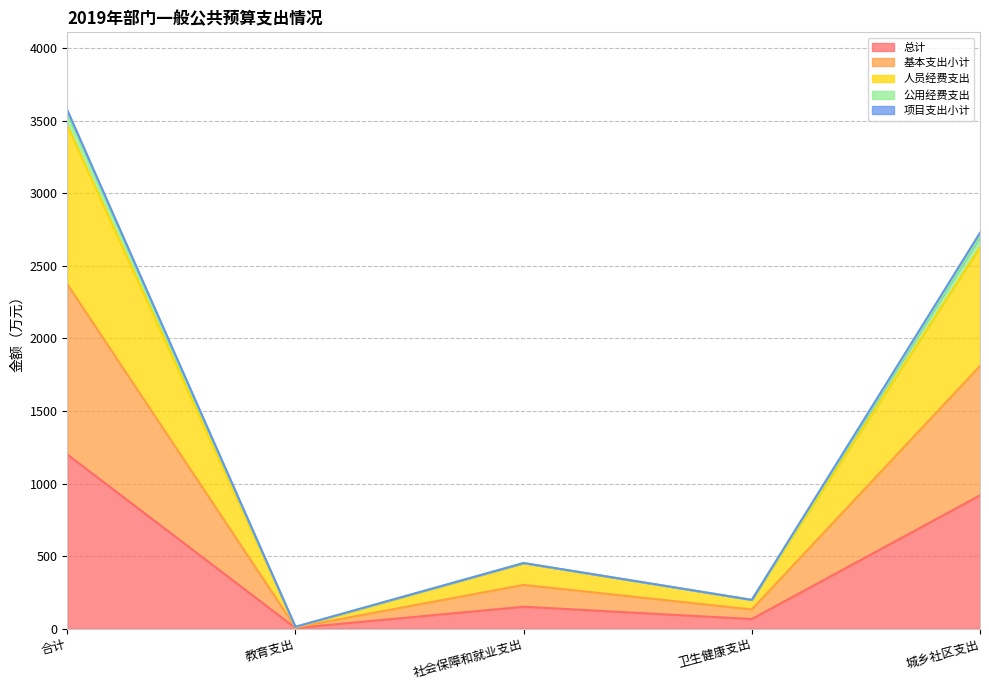

What is the difference between the highest and lowest values at 合计?

2373.4